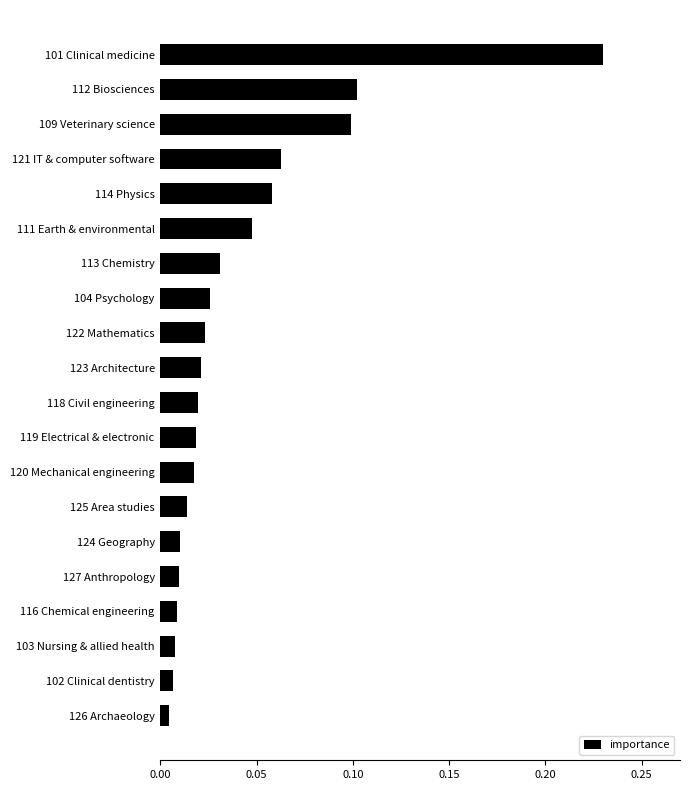

The value at 112 Biosciences is 0.1. True or false?

True